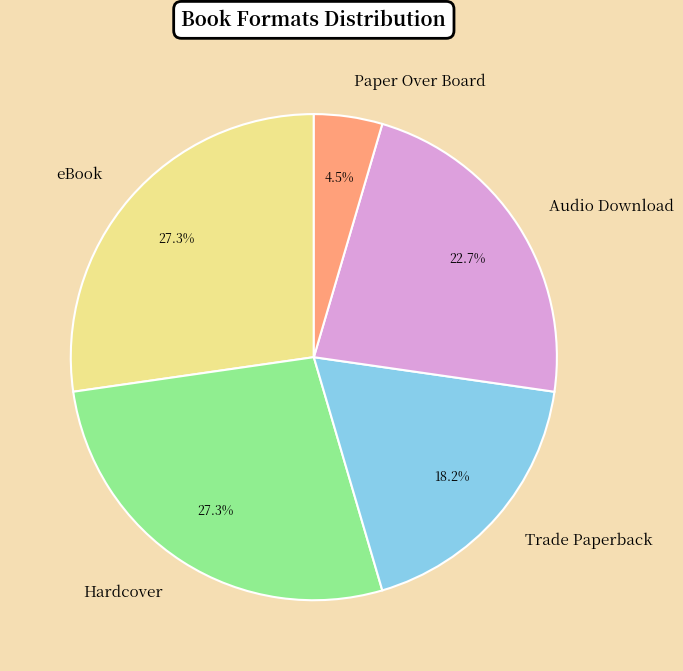

What percentage is NOT represented by Trade Paperback?

81.8%